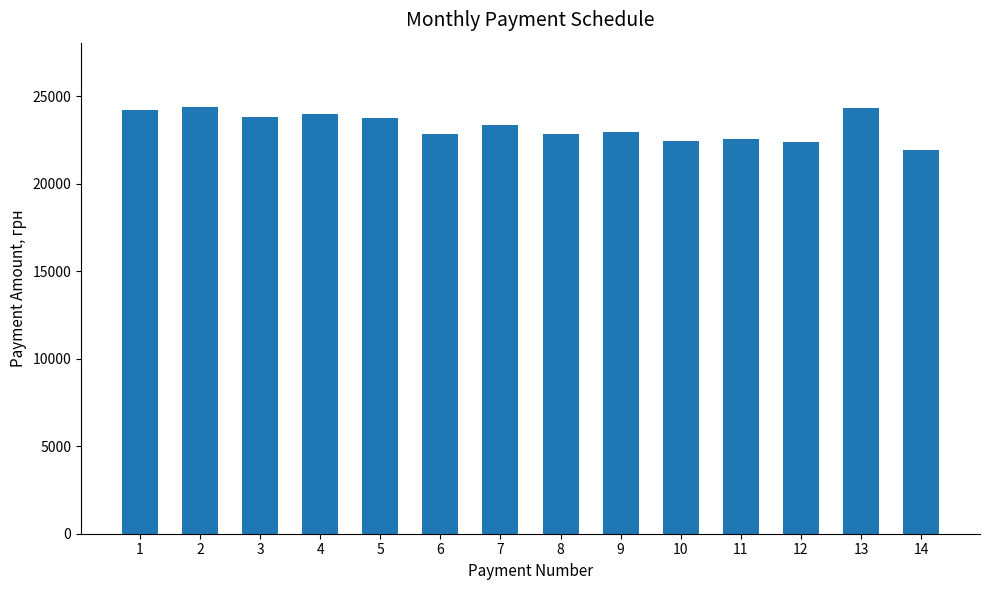

What is the change in value from 5 to 12?

-1407.4